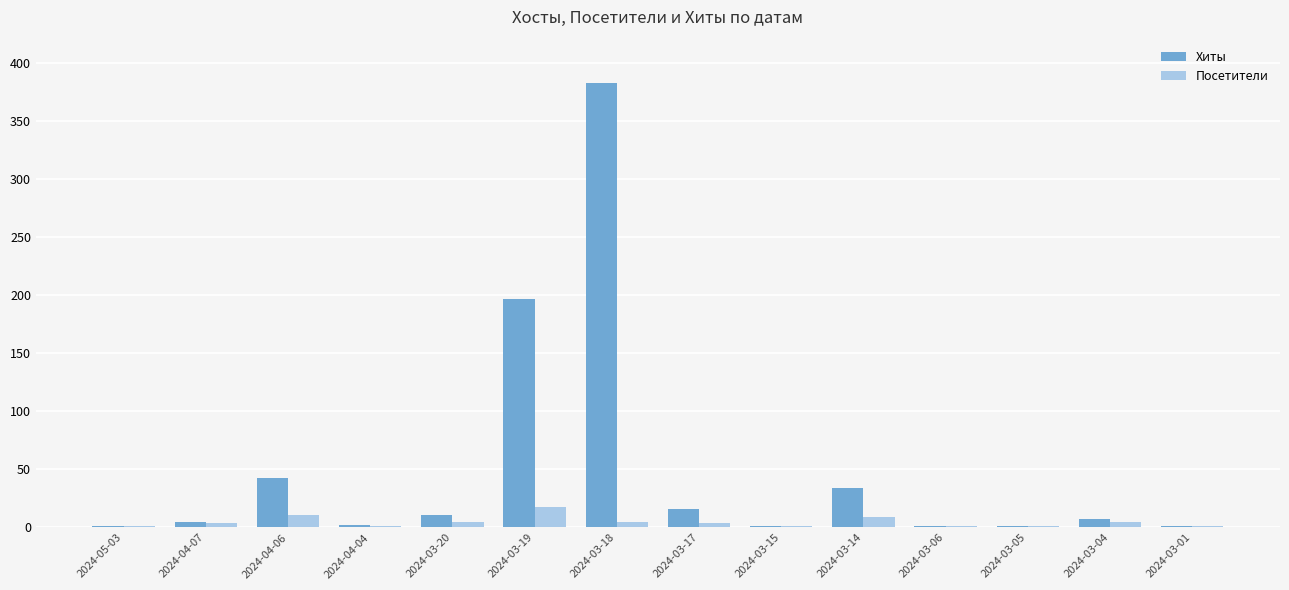

The Хиты series shows 47 at 2024-03-14. True or false?

False